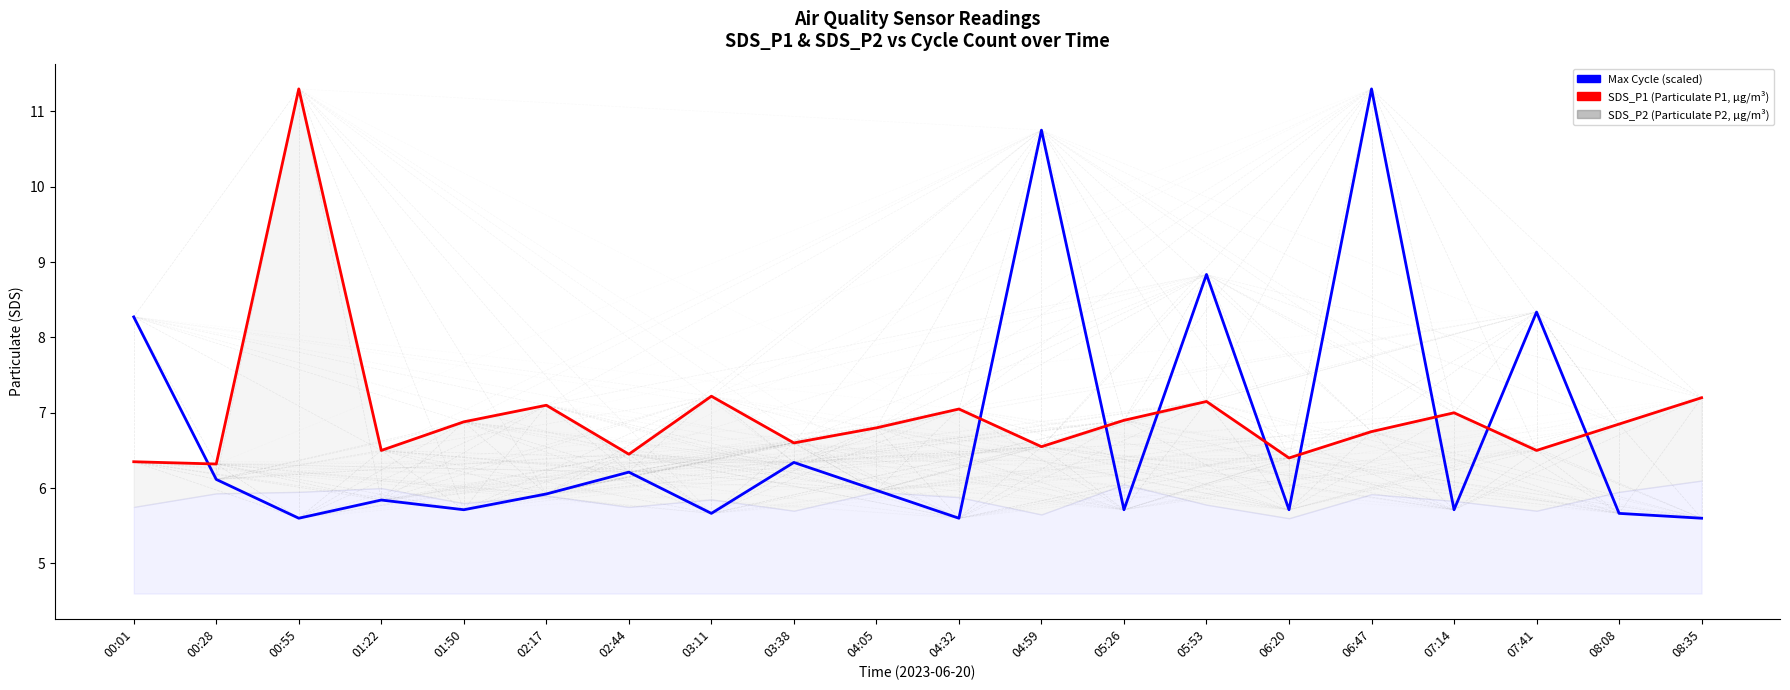

What is the label of the 9th point from the right?

04:59